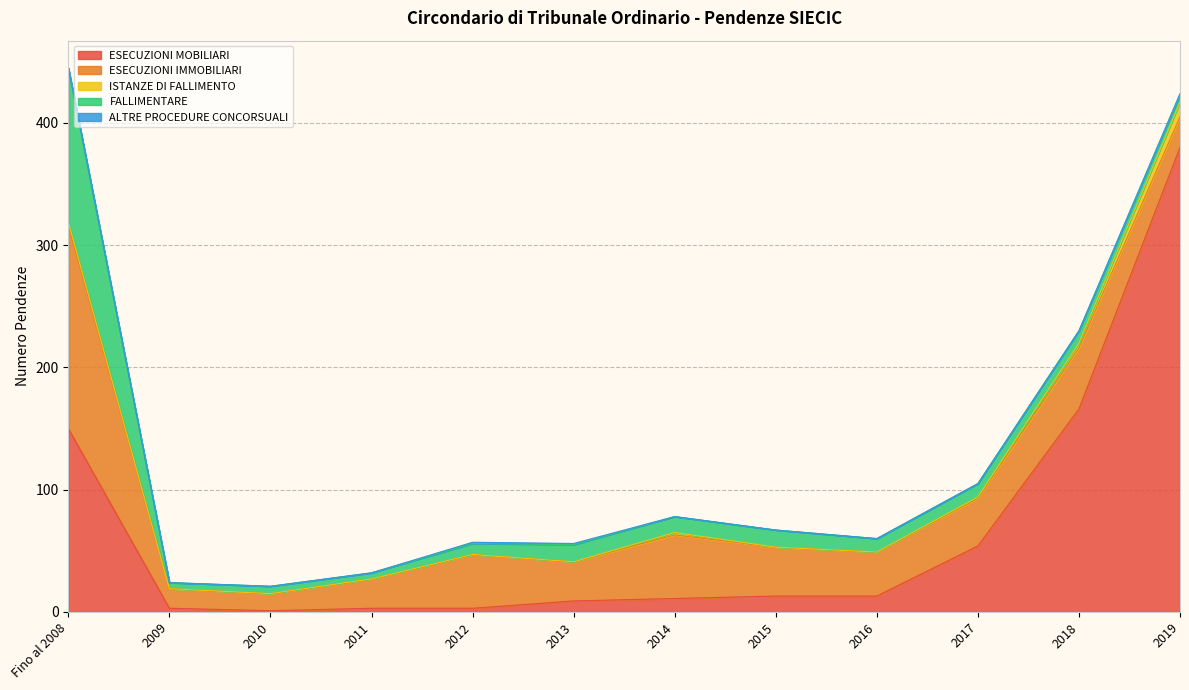

True or false: ALTRE PROCEDURE CONCORSUALI and ESECUZIONI IMMOBILIARI intersect in this chart.

False